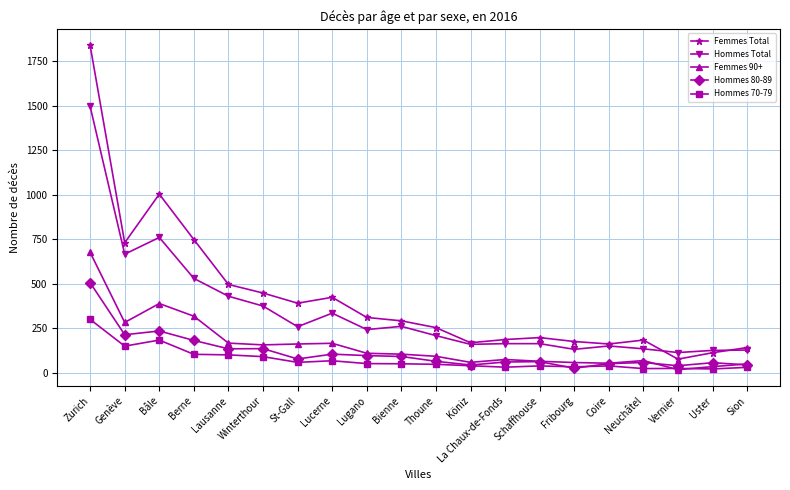

The Hommes 80-89 series shows 215 at Genève. True or false?

True